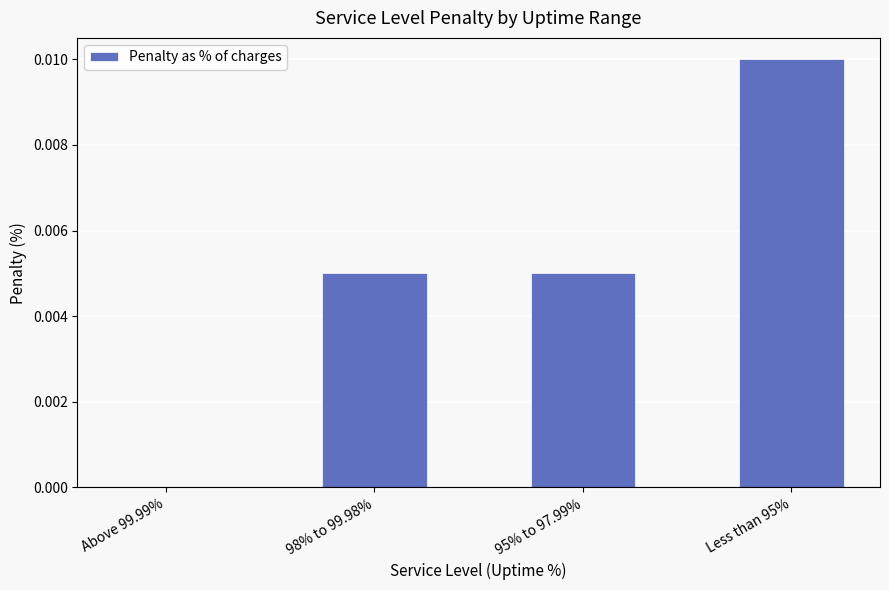

Which category has the highest value across all series?

Less than 95%